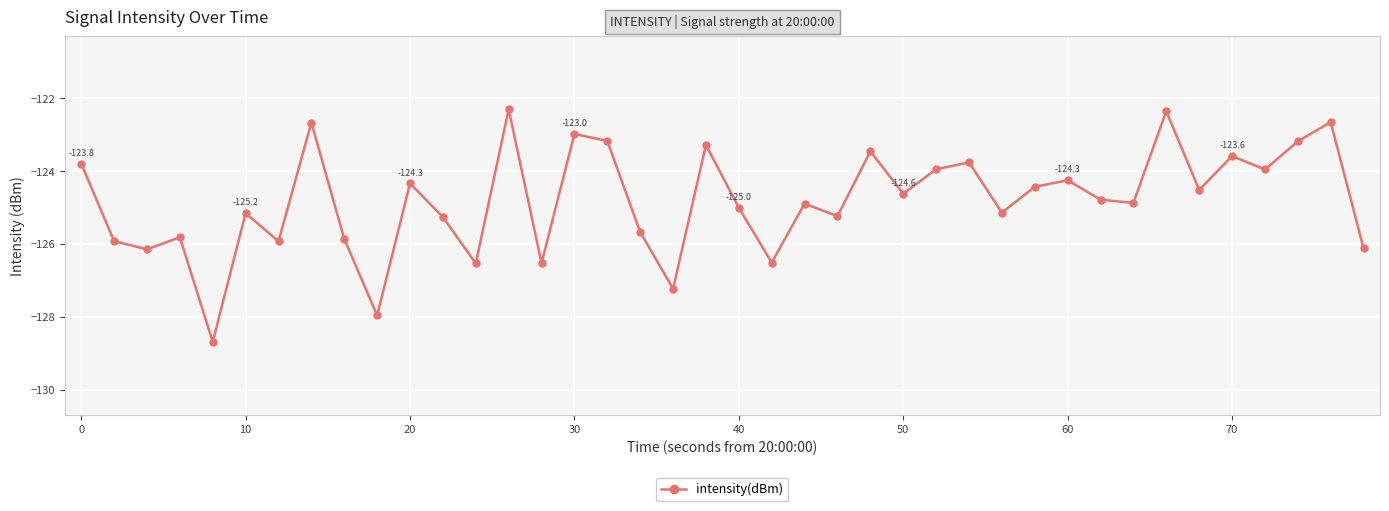

What is the value of the 15th point from the left?

-126.5